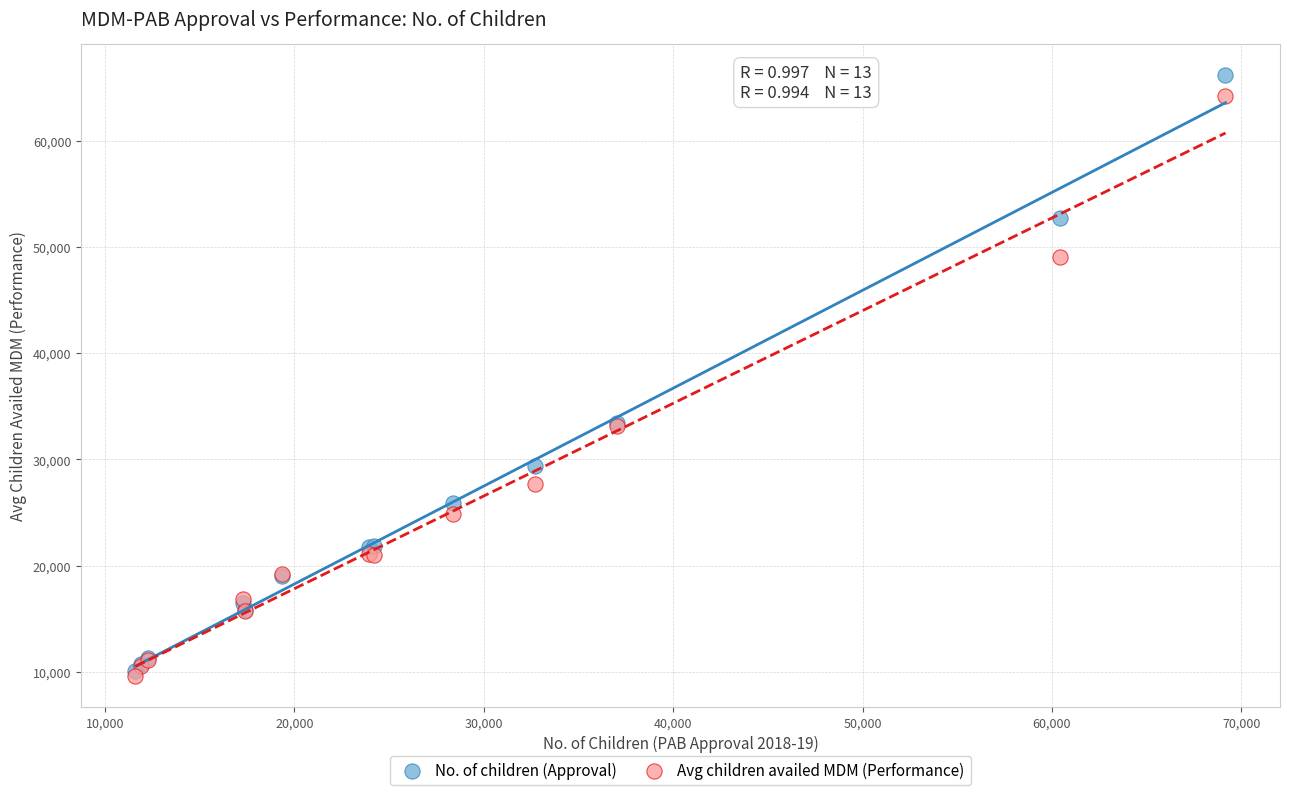

Which series reaches the maximum Y coordinate?

No. of children (Approval)